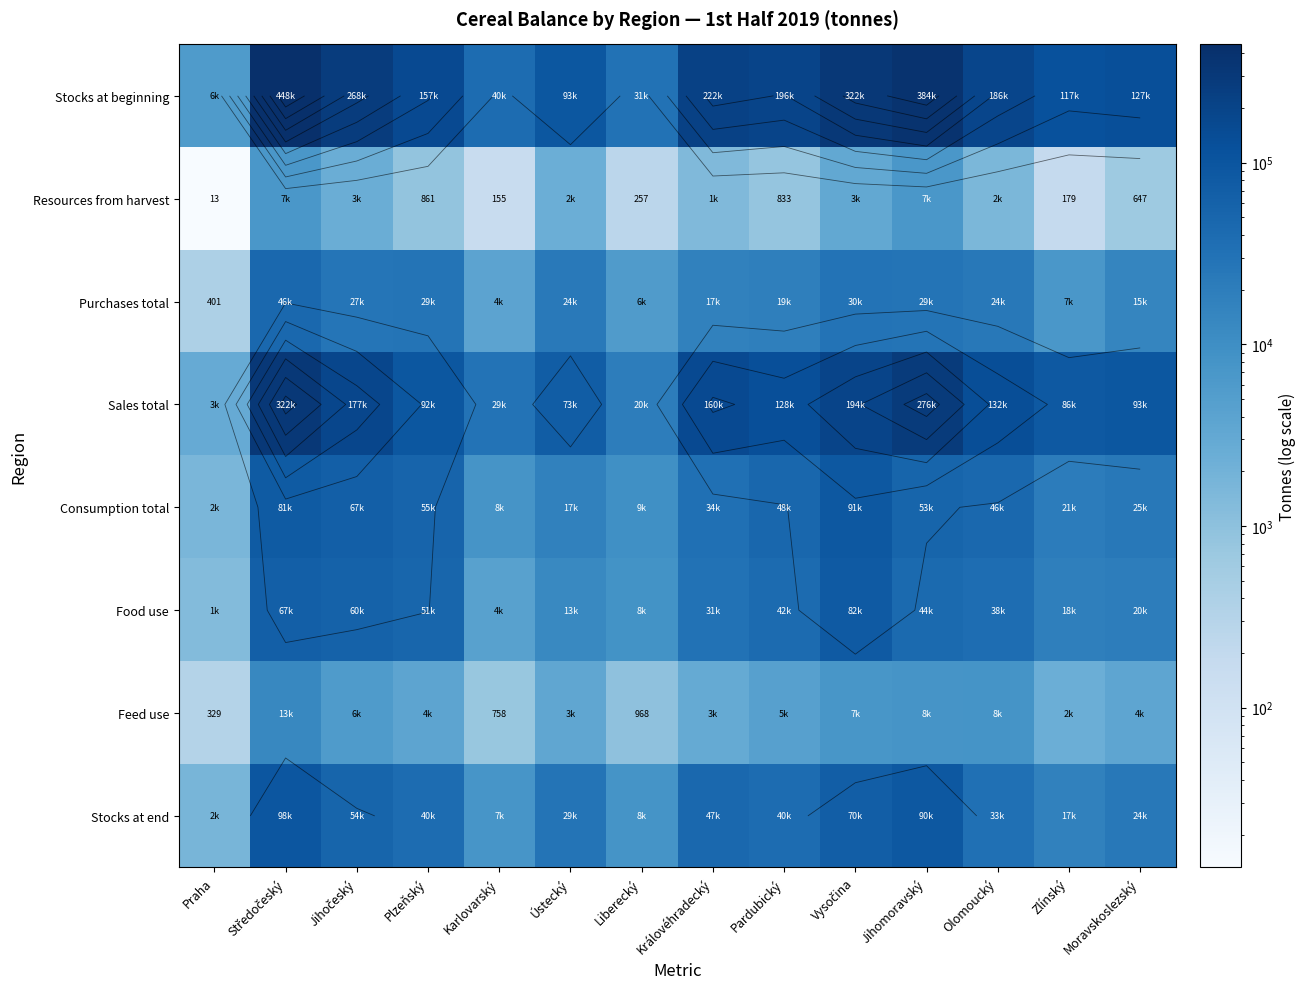

List the labels in order of Stocks at end value, smallest first.

Praha, Karlovarský, Liberecký, Zlínský, Moravskoslezský, Ústecký, Olomoucký, Plzeňský, Pardubický, Královéhradecký, Jihočeský, Vysočina, Jihomoravský, Středočeský